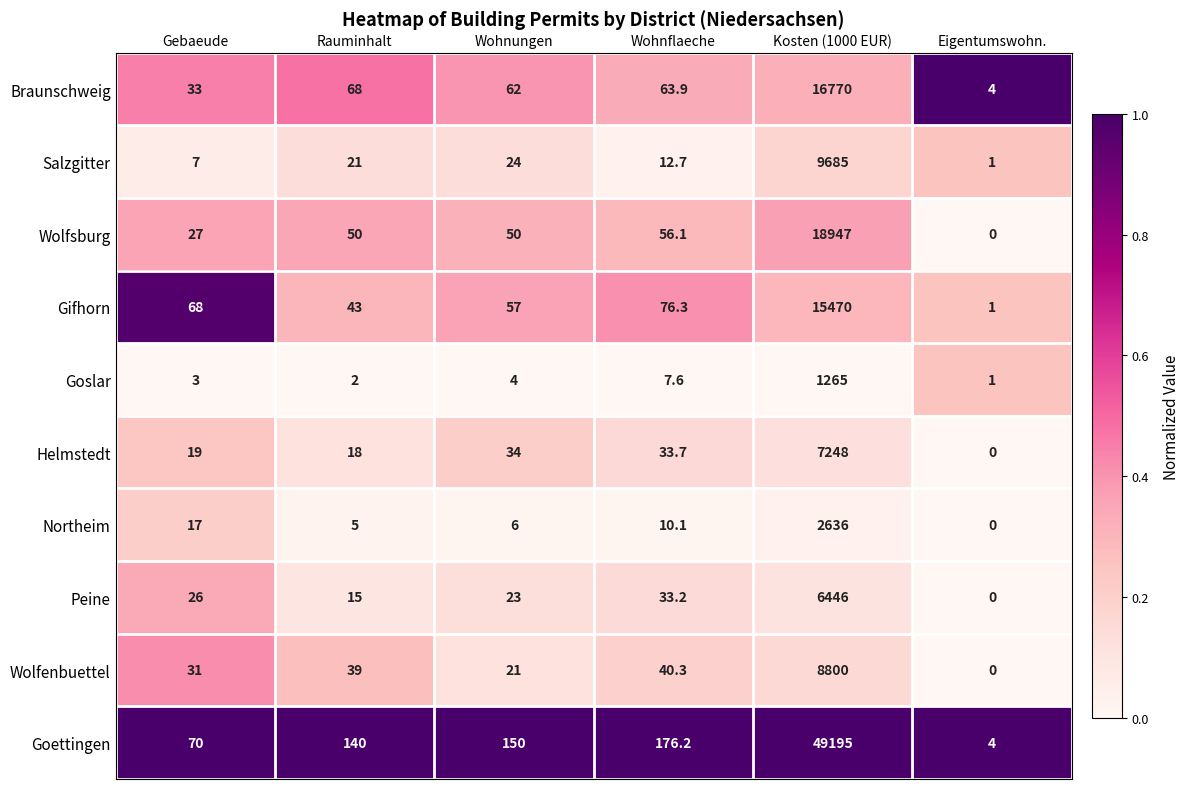

What is the sum of the Helmstedt values at Rauminhalt and Eigentumswohn.?

18.0